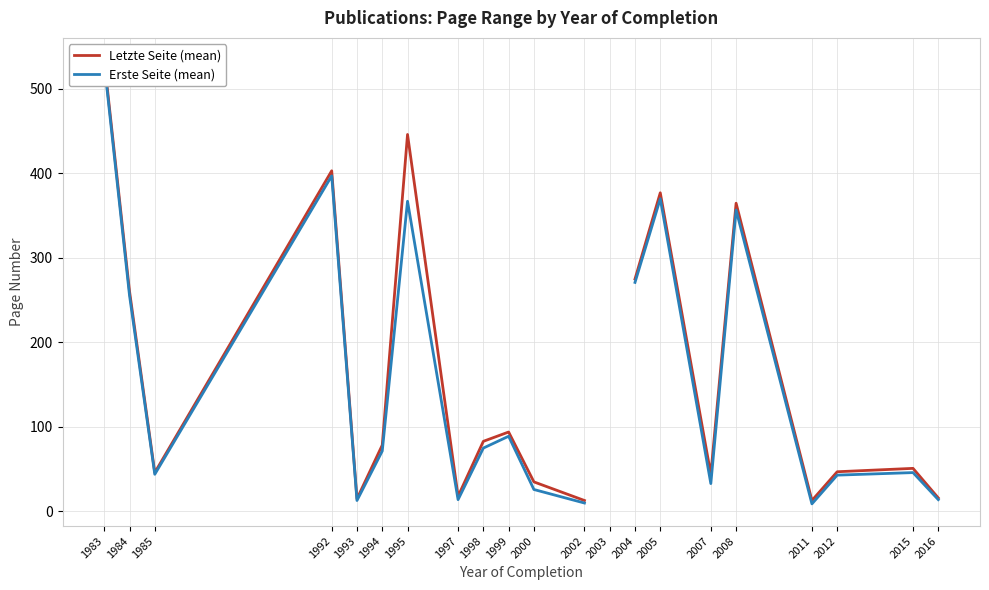

Between 2005 and 2015, which series saw the biggest shift?

Letzte Seite (mean)